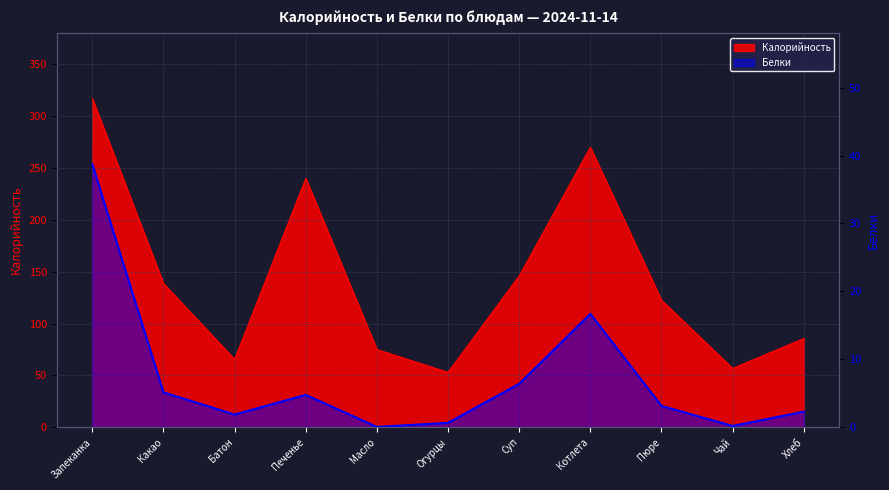

True or false: Белки has a value of 7.4 at Какао.

False